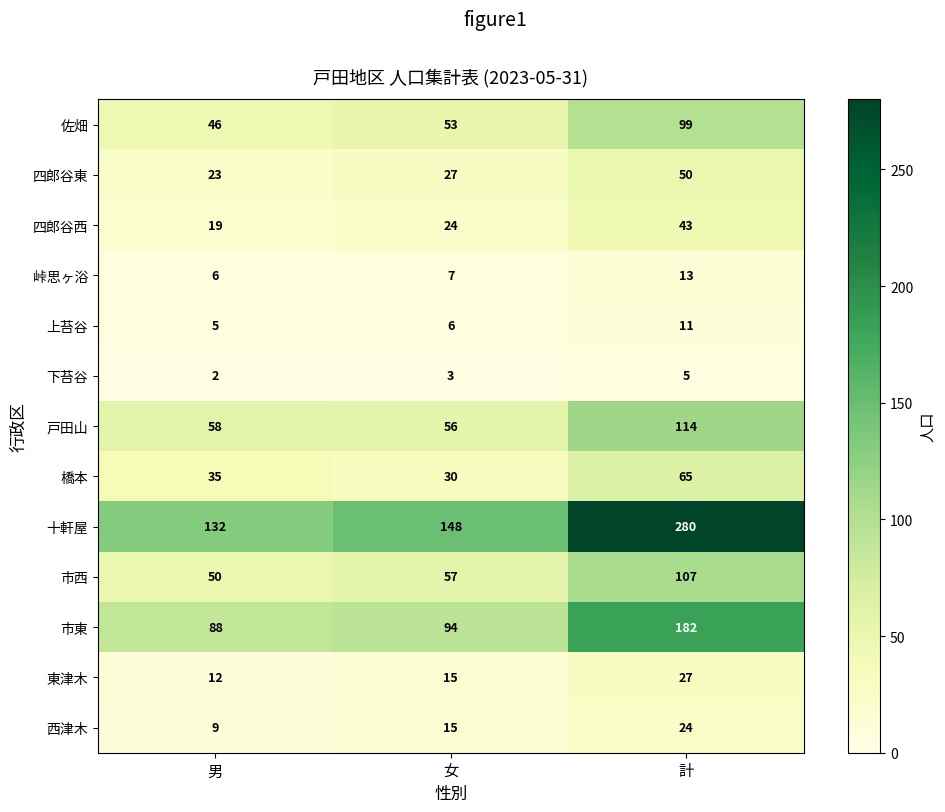

What is the spread (max minus min) of values at 女?

145